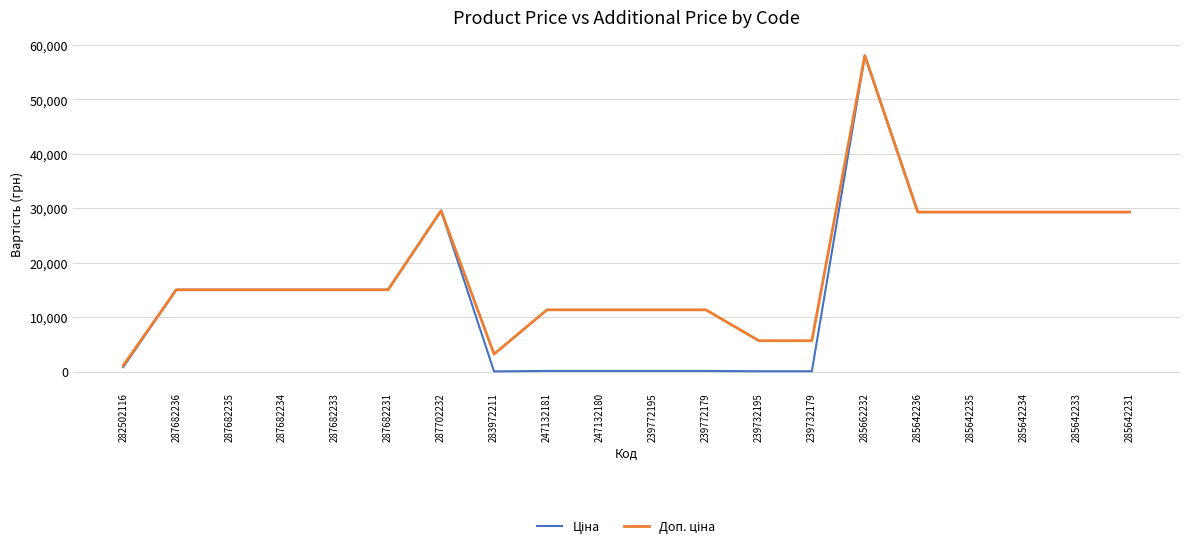

What is the total value across all series at 285642233?

58589.8